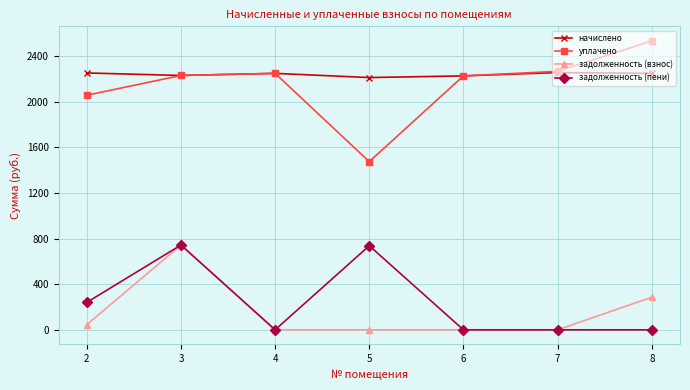

In уплачено, how many points are lower than both neighbors (excluding endpoints)?

1